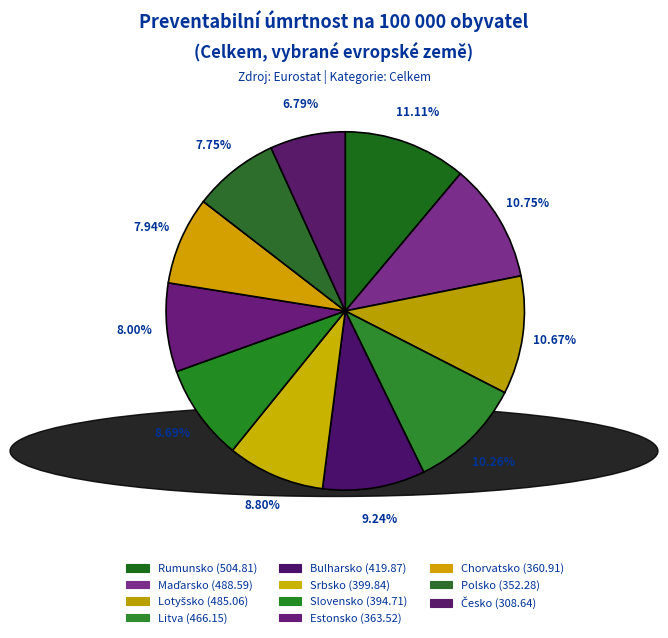

To the nearest percent, what is the average slice percentage?

9%